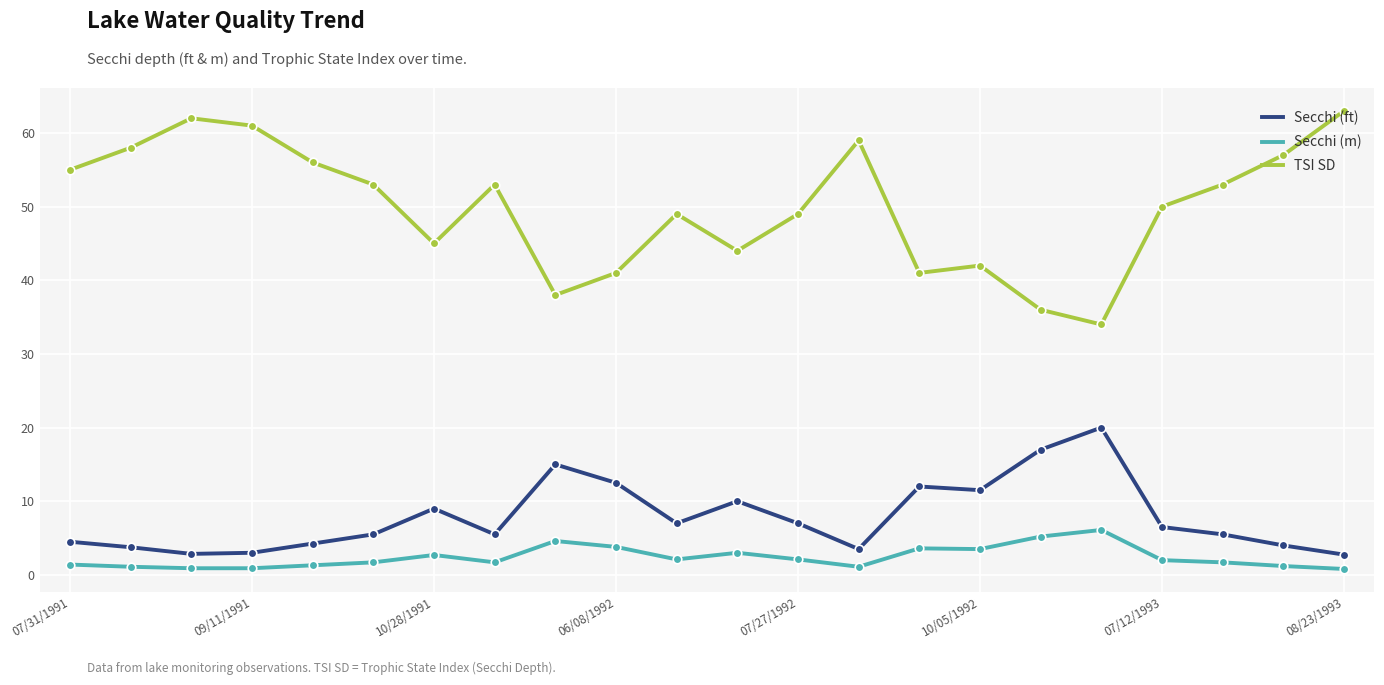

What is the difference between the maximum and minimum values in the TSI SD series?

29.0